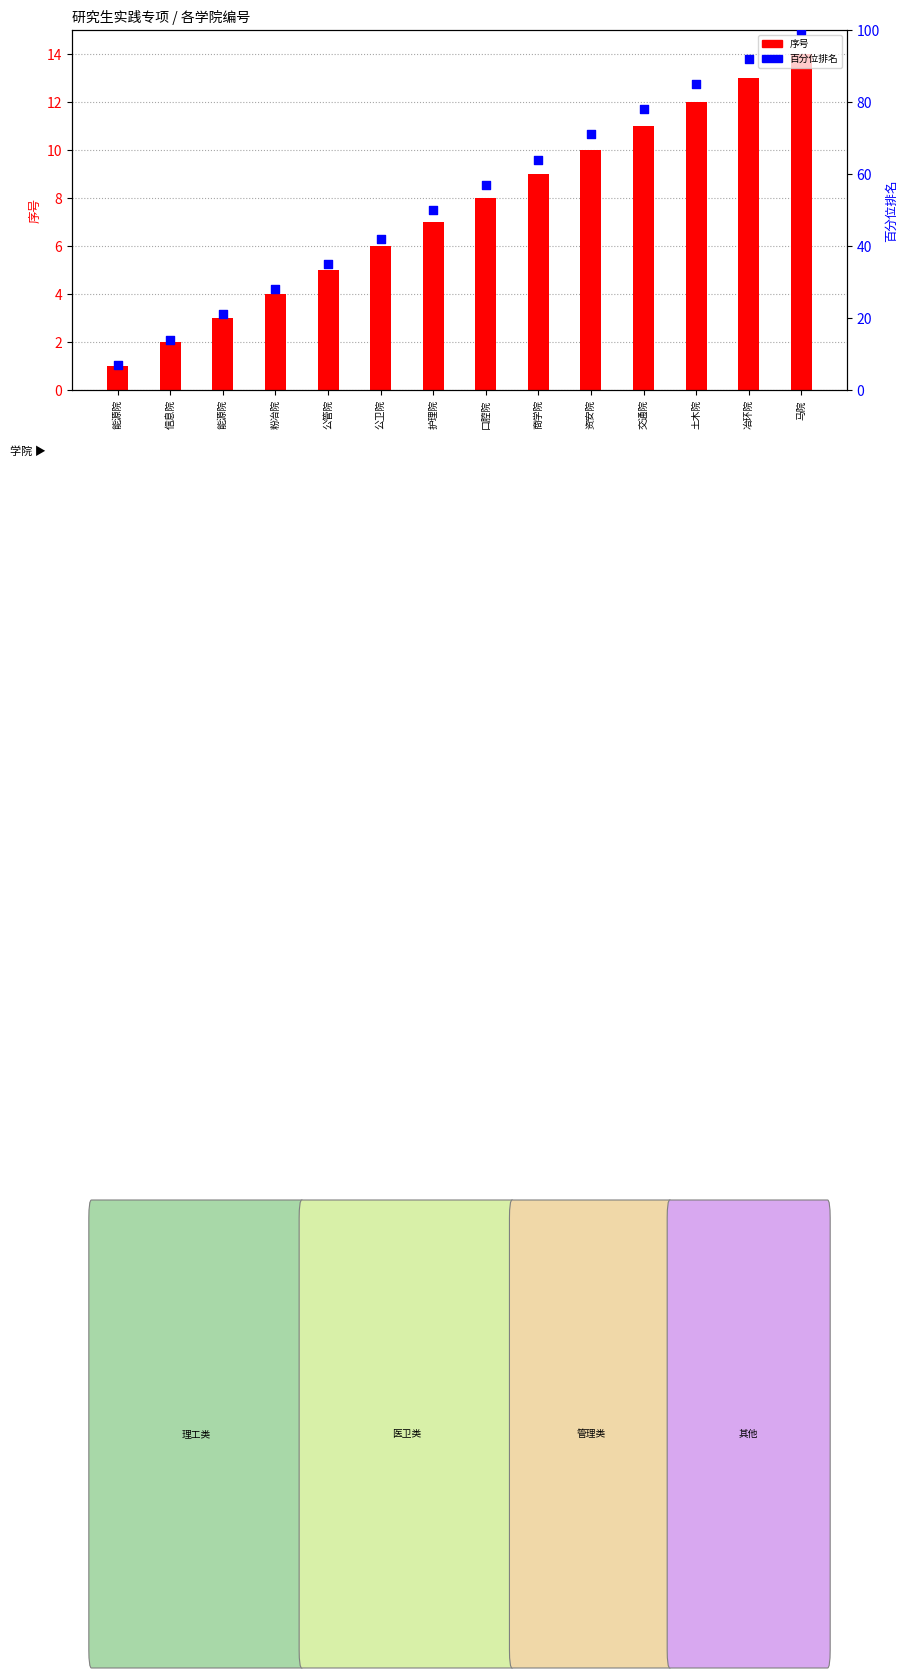

Which series has the largest total across all categories?

百分位排名